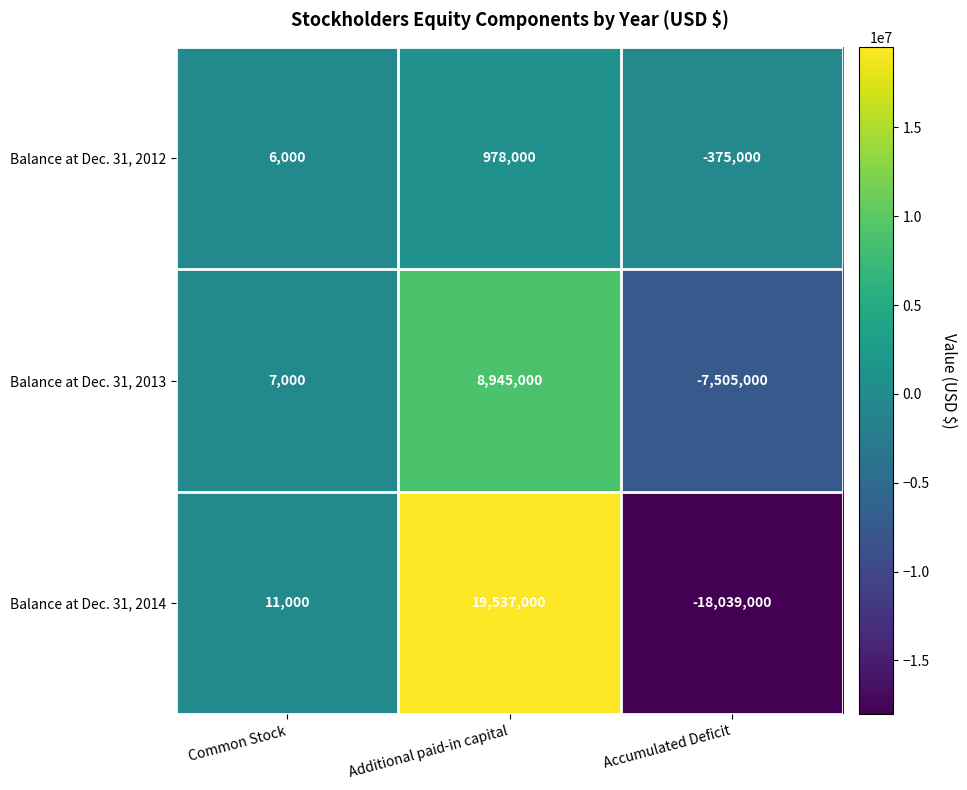

Reading left to right, list all the values displayed in this chart.

Balance at Dec. 31, 2012: Common Stock=6000	Additional paid-in capital=978000	Accumulated Deficit=-375000
Balance at Dec. 31, 2013: Common Stock=7000	Additional paid-in capital=8945000	Accumulated Deficit=-7505000
Balance at Dec. 31, 2014: Common Stock=11000	Additional paid-in capital=19537000	Accumulated Deficit=-18039000